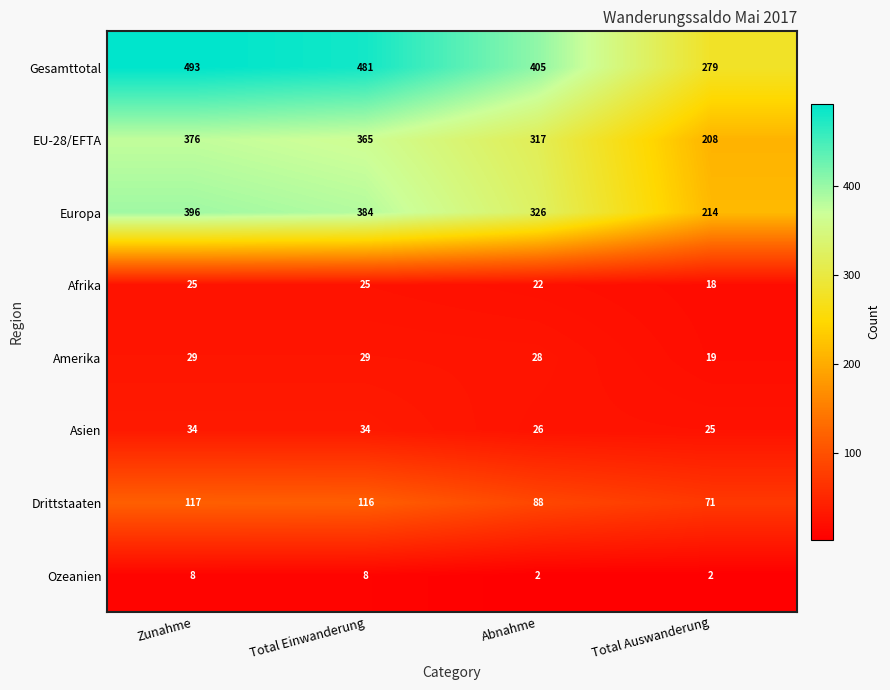

Rank the series by their maximum value, from highest to lowest.

Gesamttotal, Europa, EU-28/EFTA, Drittstaaten, Asien, Amerika, Afrika, Ozeanien